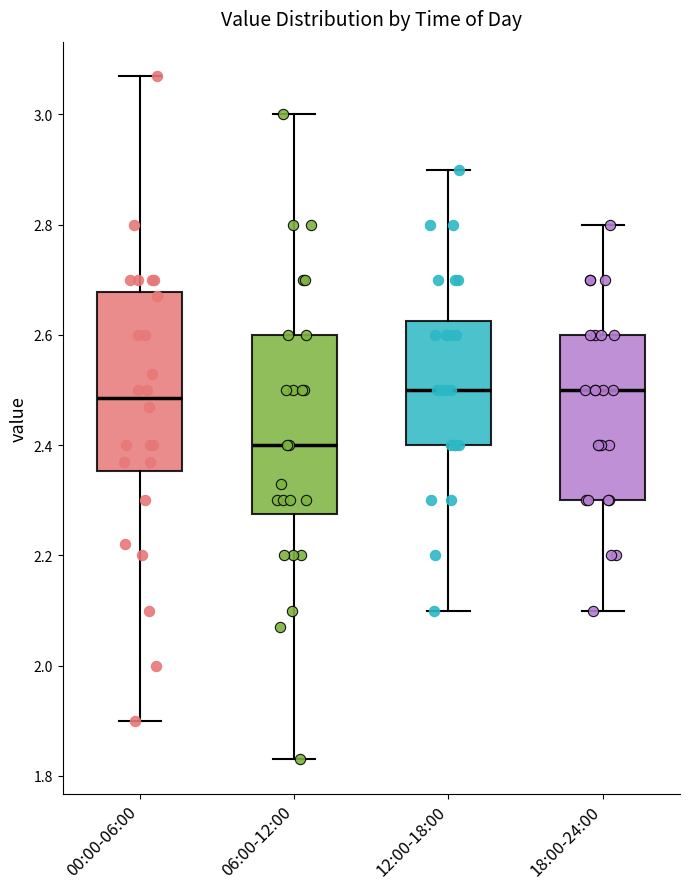

Which box has the lowest median line?

06:00-12:00